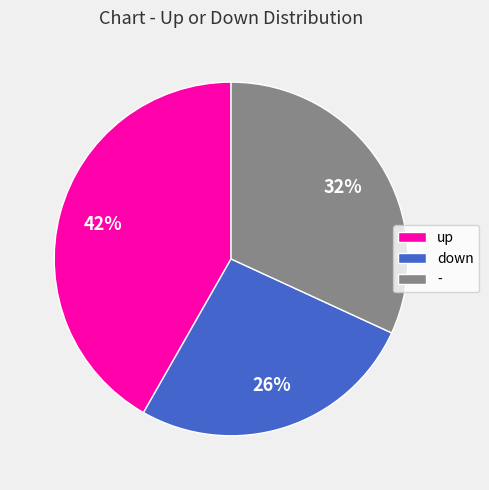

True or false: up accounts for 51% of the total.

False